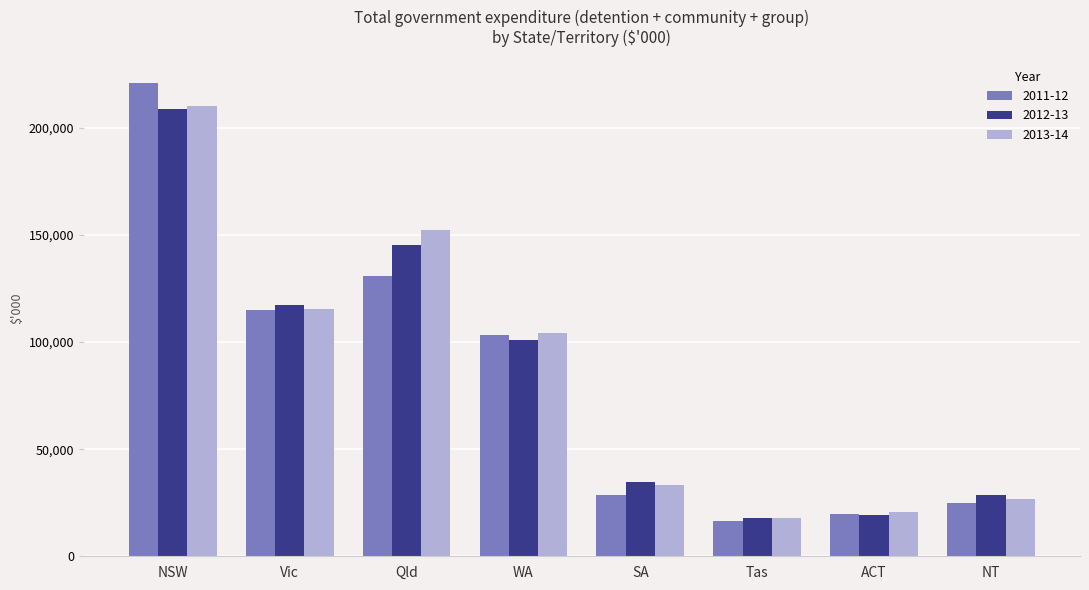

What is the sum of the 2011-12 values at SA and NT?

53557.3